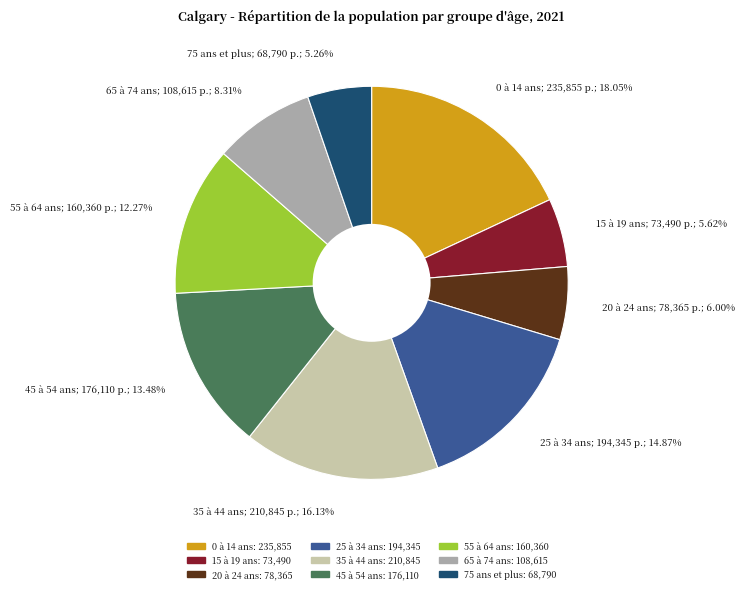

How many slices are in this pie chart?

9